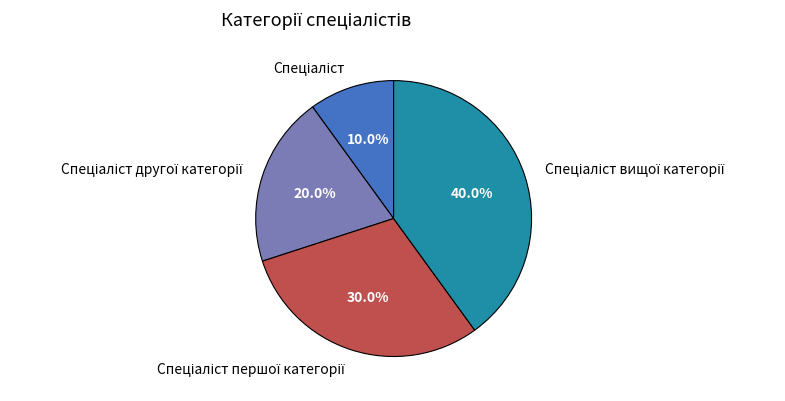

Is there any slice that represents more than half of the pie?

No